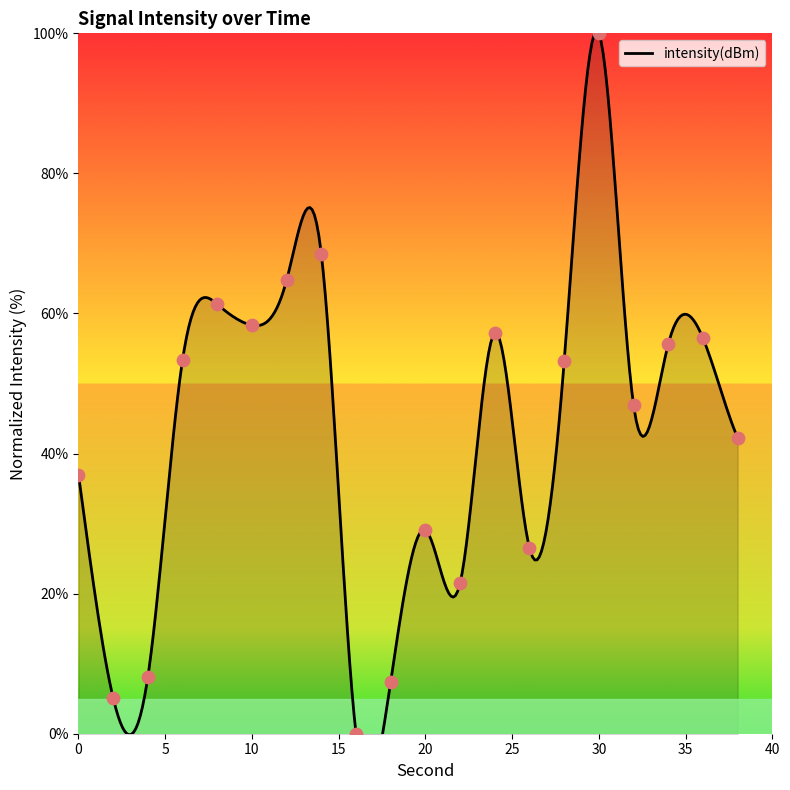

What is the change in value from 6 to 34?

+2.2